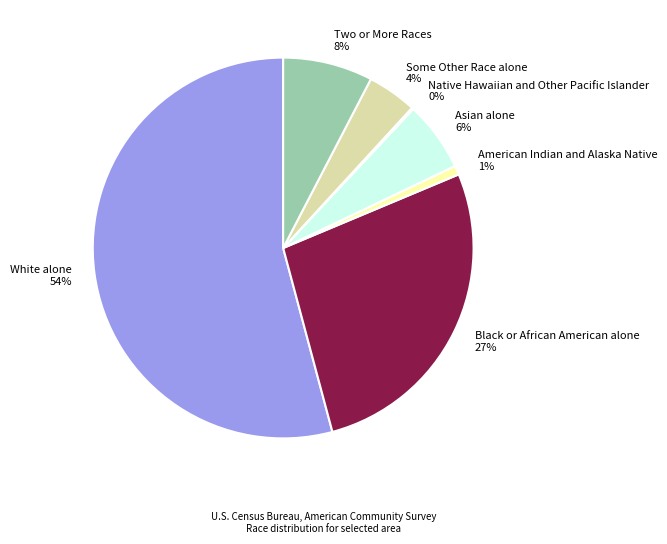

Which category has the biggest portion of the pie?

White alone